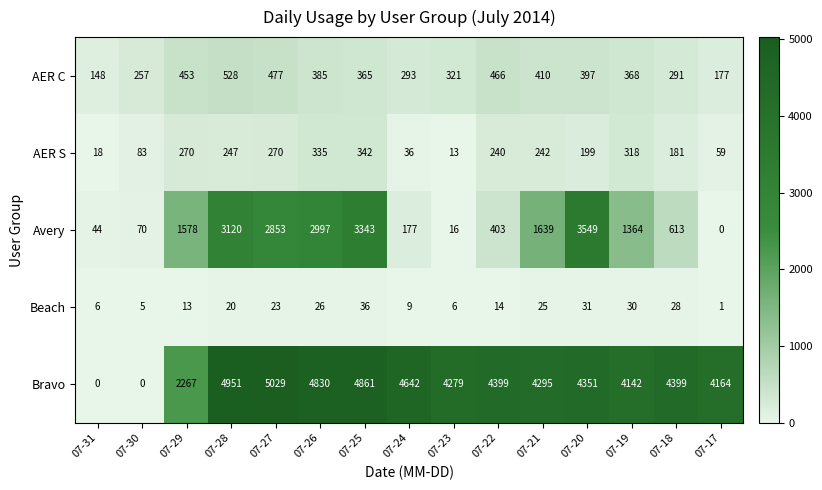

The Avery series shows 3120 at 07-28. True or false?

True